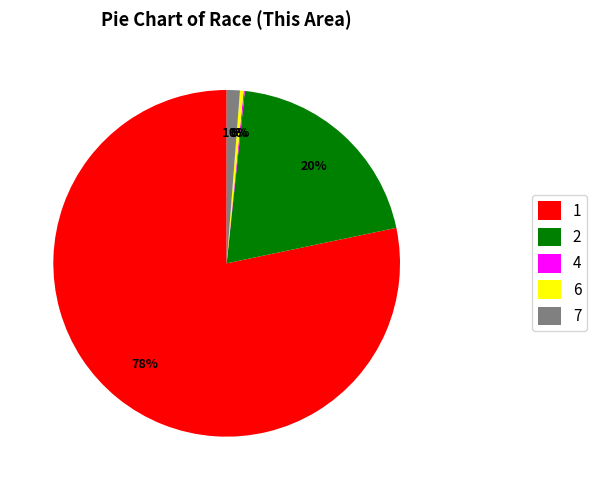

Which has a higher value, 6 or 7?

7